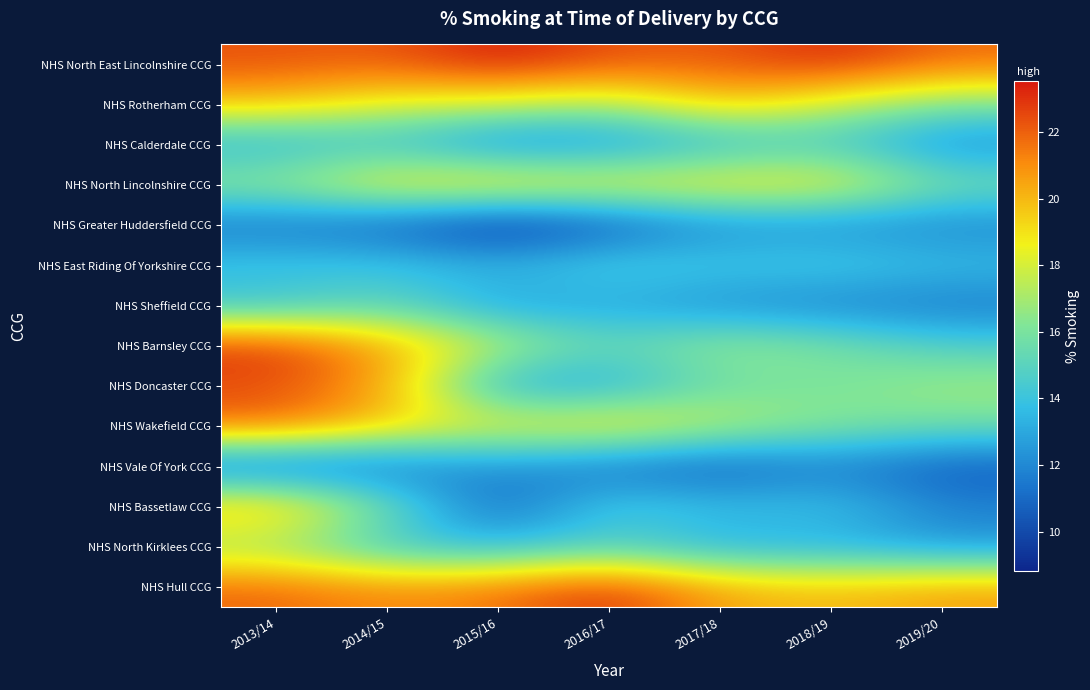

Between 2014/15 and 2018/19, which series saw the biggest shift?

NHS Doncaster CCG